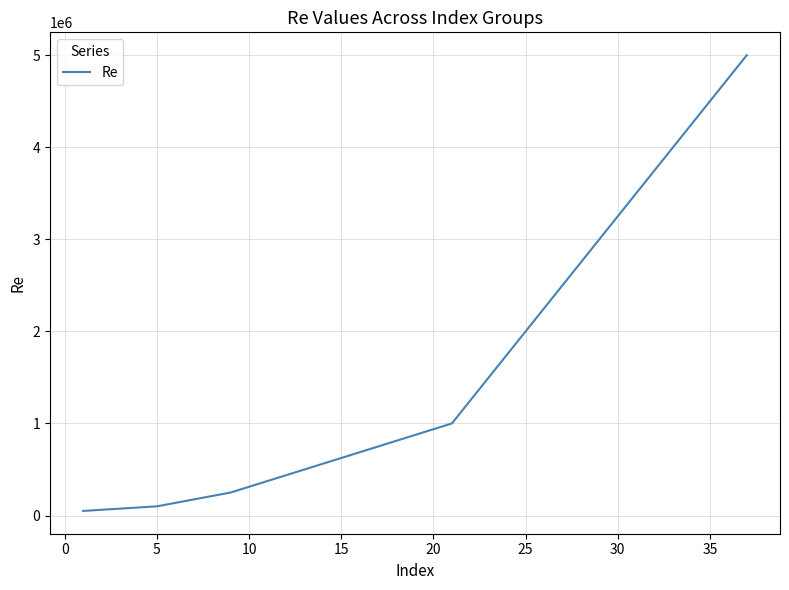

What is the maximum value shown in the chart?

5000000